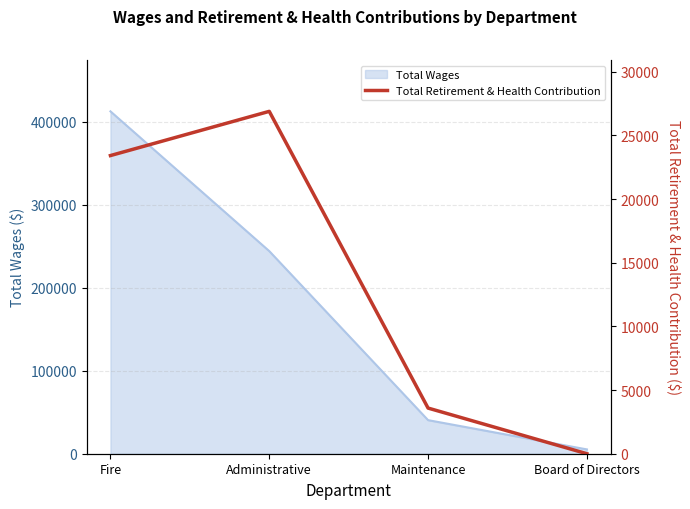

True or false: the data shows 7649 at Administrative.

False